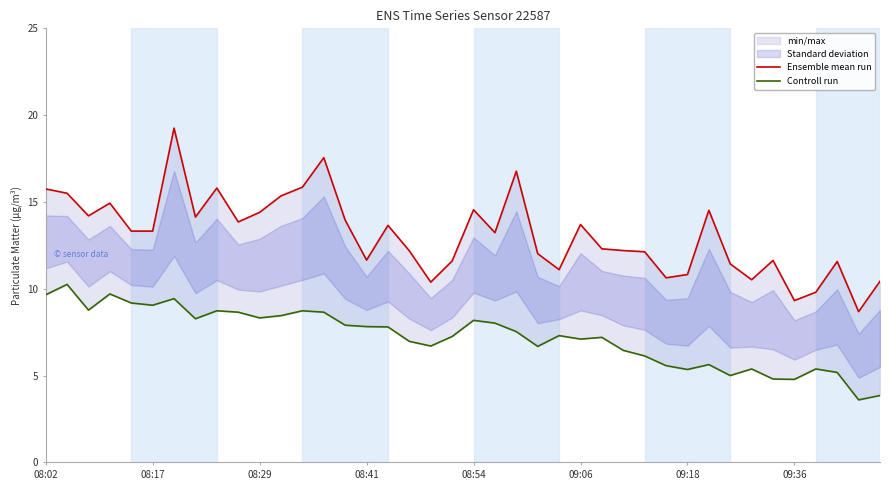

What position from the right is 08:29?

30